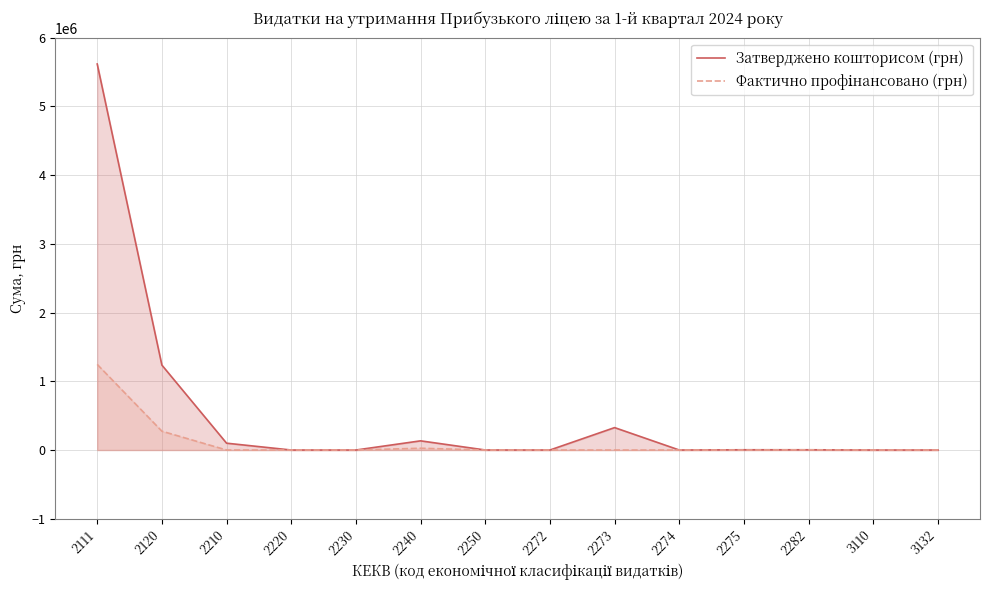

In Фактично профінансовано (грн), how many points are higher than both neighbors (excluding endpoints)?

2